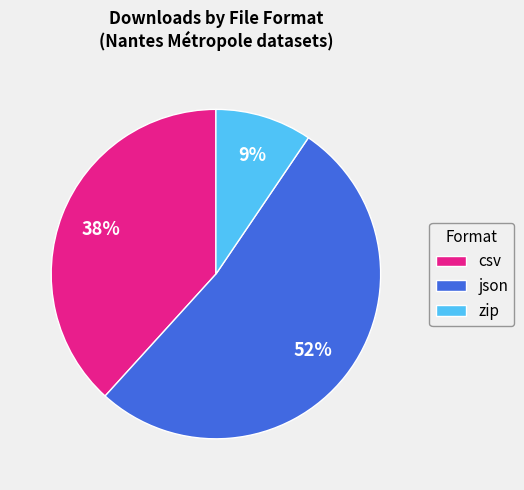

Is it true that zip is 9% of the pie?

True